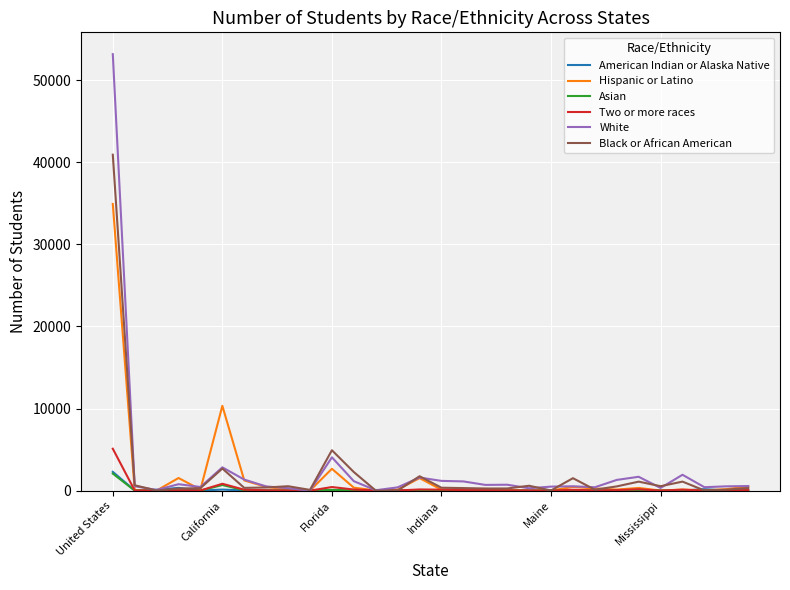

What is the highest value of the American Indian or Alaska Native series?

2284